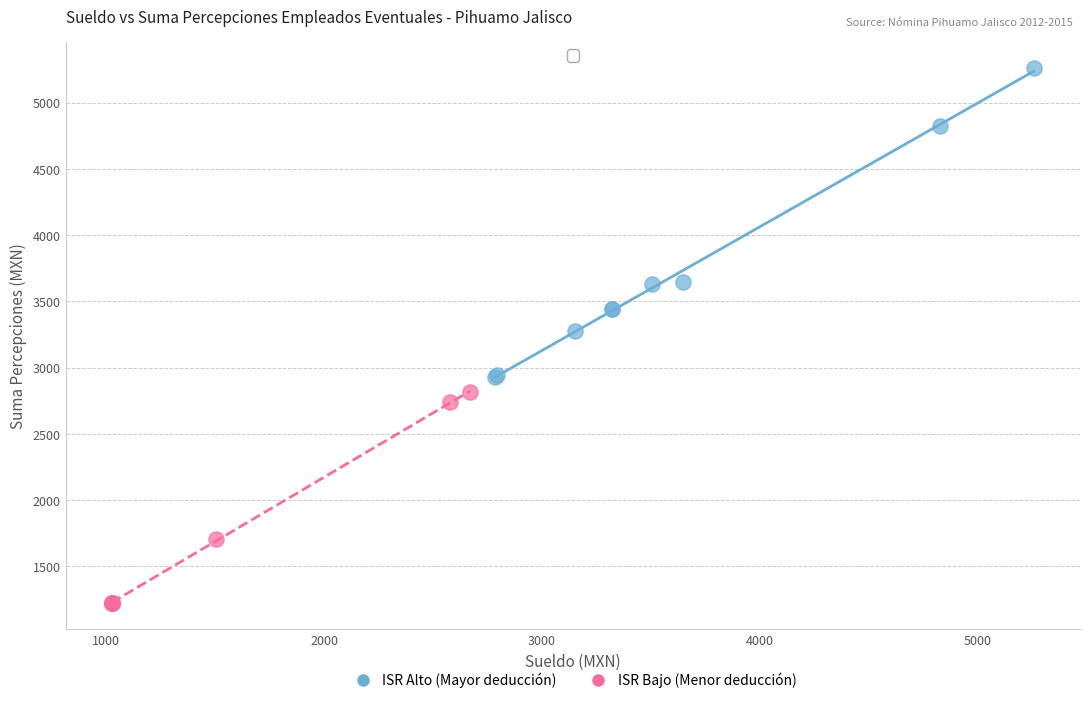

Which series reaches the maximum Y coordinate?

ISR Alto (Mayor deducción)